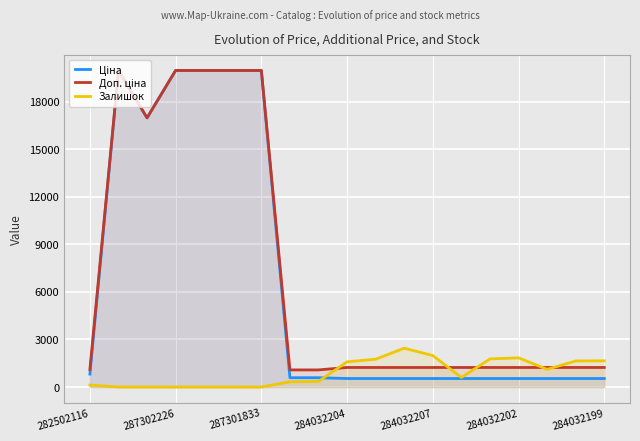

How many data points does each series have?

19